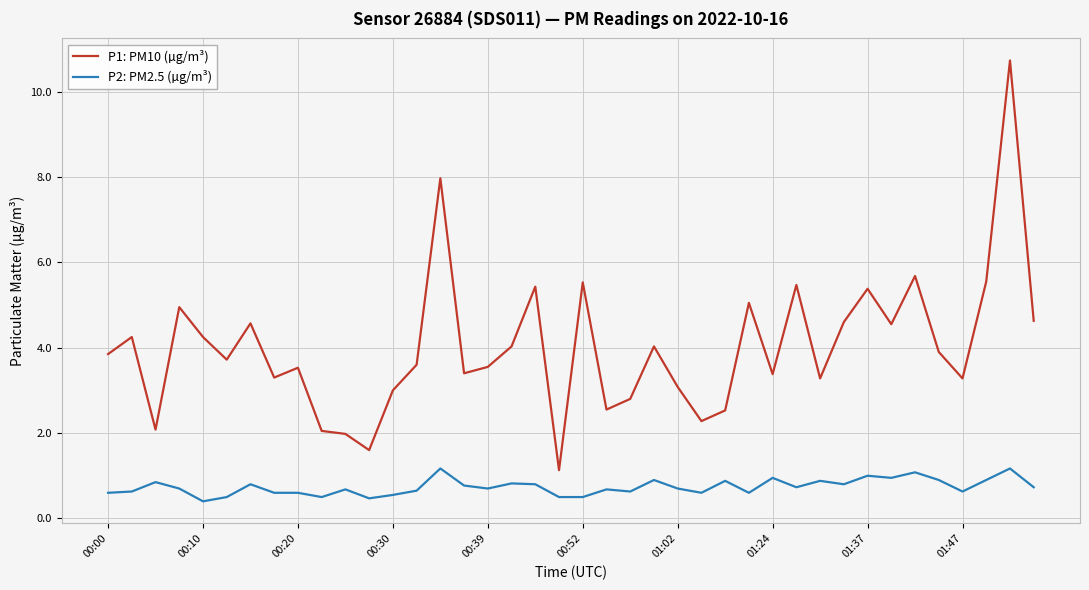

List the series in order of their peak value, highest first.

P1: PM10 (µg/m³), P2: PM2.5 (µg/m³)